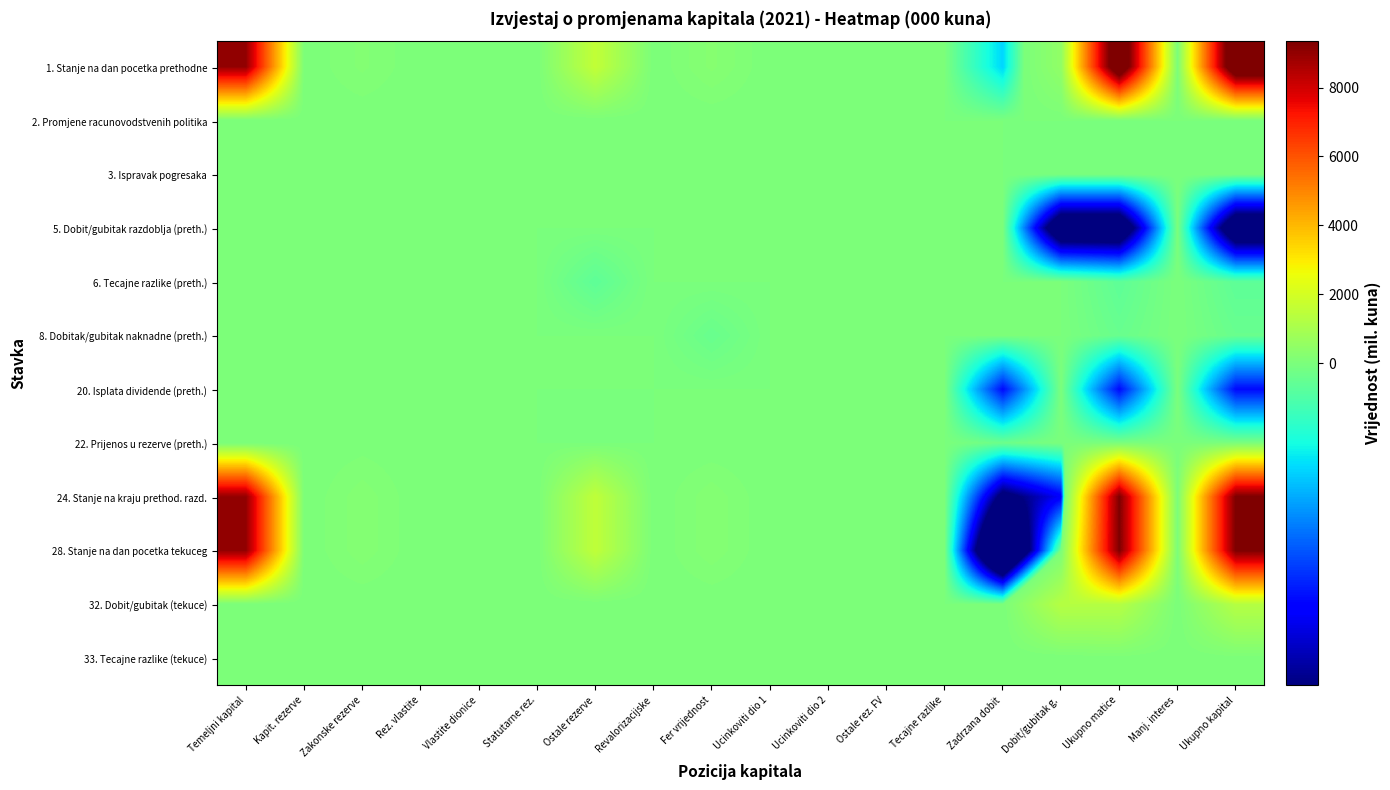

Count the number of data series in this chart.

12